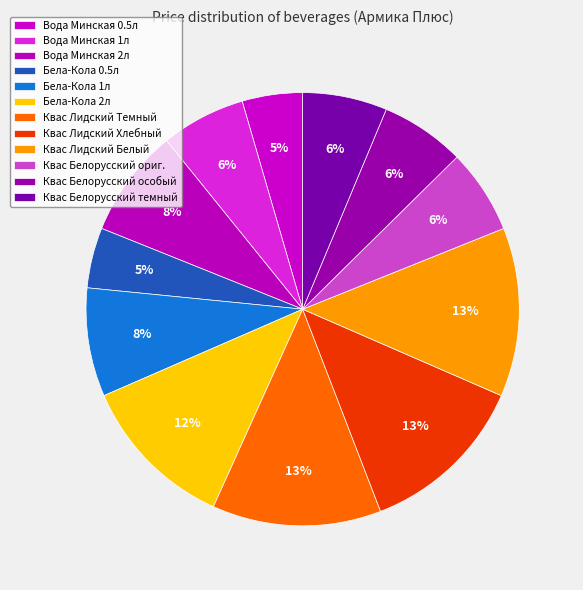

Is there any slice that represents more than half of the pie?

No